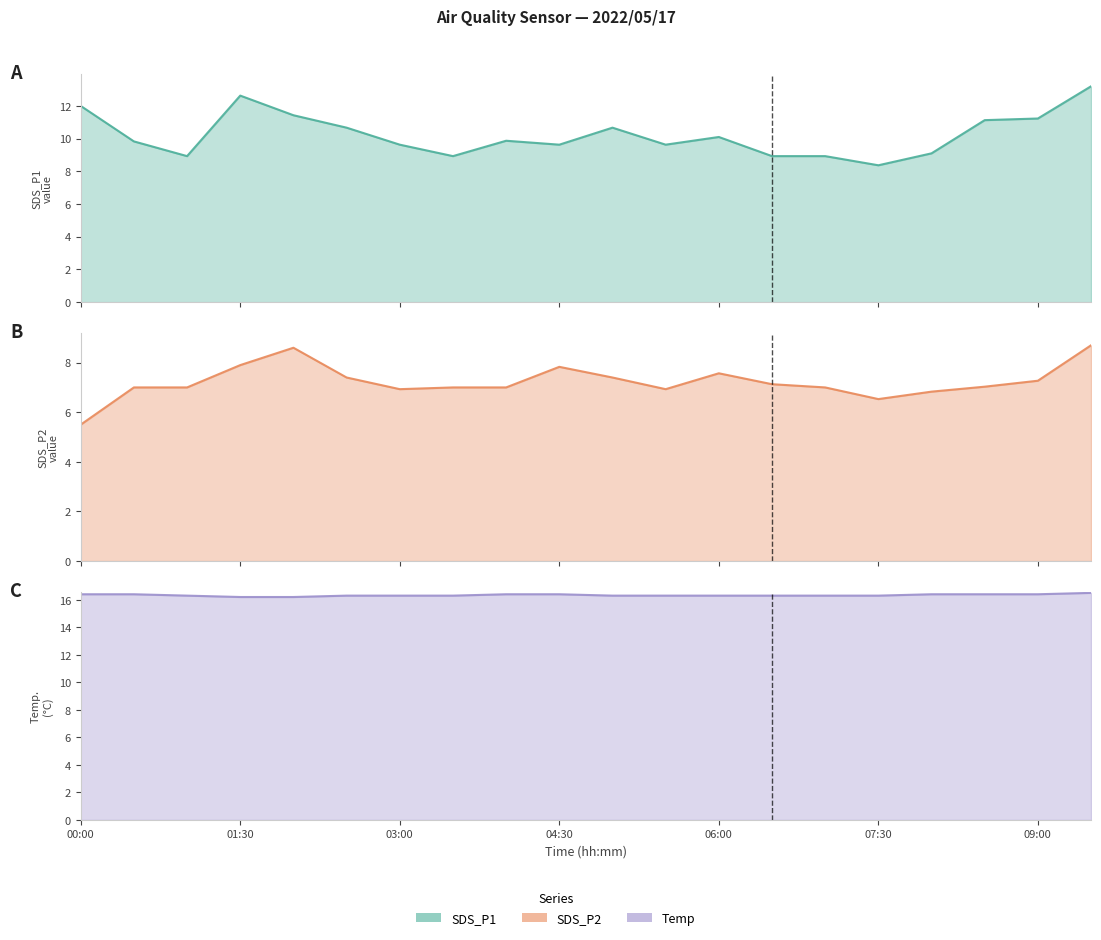

What is the label of the 14th point from the right?

03:00